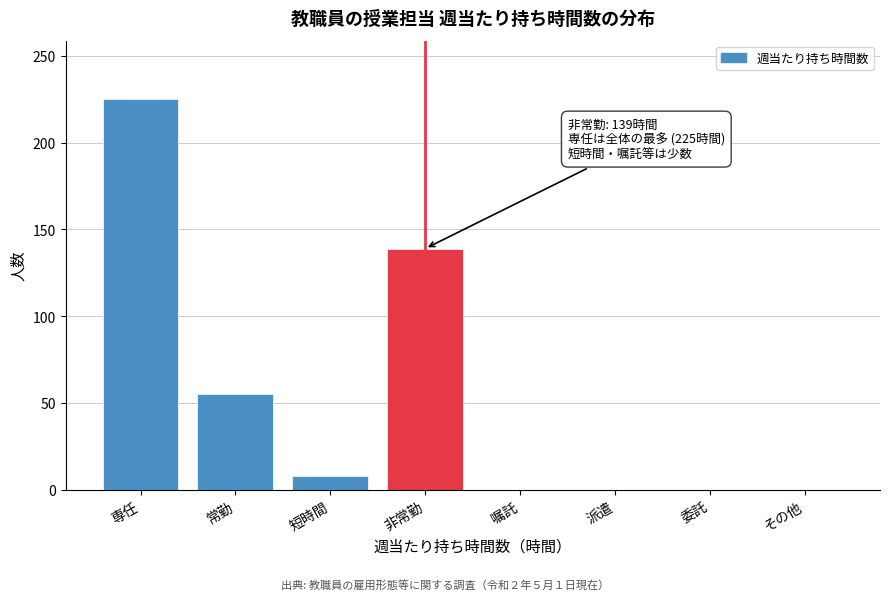

Reading left to right, extract all data points from this chart.

専任=225	常勤=55	短時間=8	非常勤=139	嘱託=0	派遣=0	委託=0	その他=0